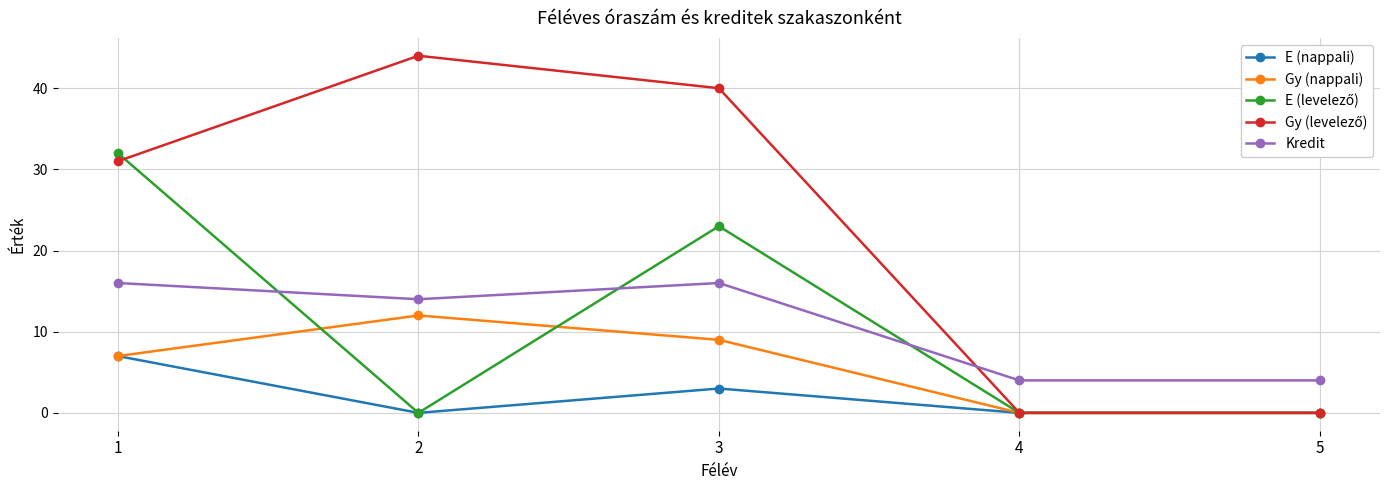

Which label corresponds to the largest value in the chart?

2